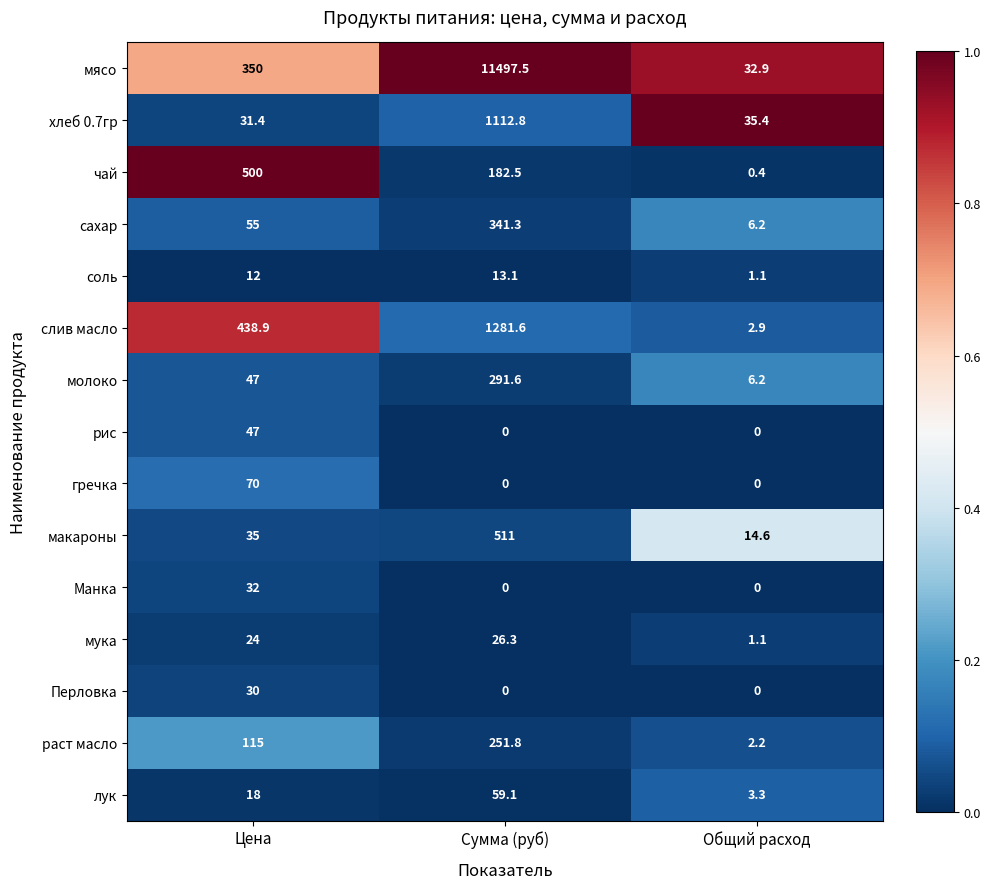

What is the maximum value shown in the chart?

11497.5